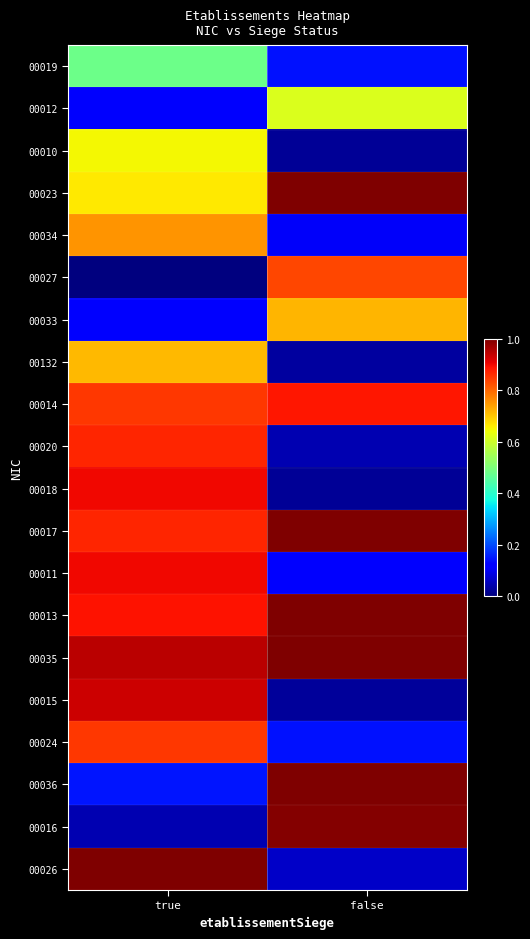

Rank the series at false from highest to lowest value.

00023, 00017, 00013, 00035, 00036, 00016, 00014, 00027, 00033, 00012, 00019, 00024, 00011, 00034, 00026, 00020, 00132, 00015, 00010, 00018